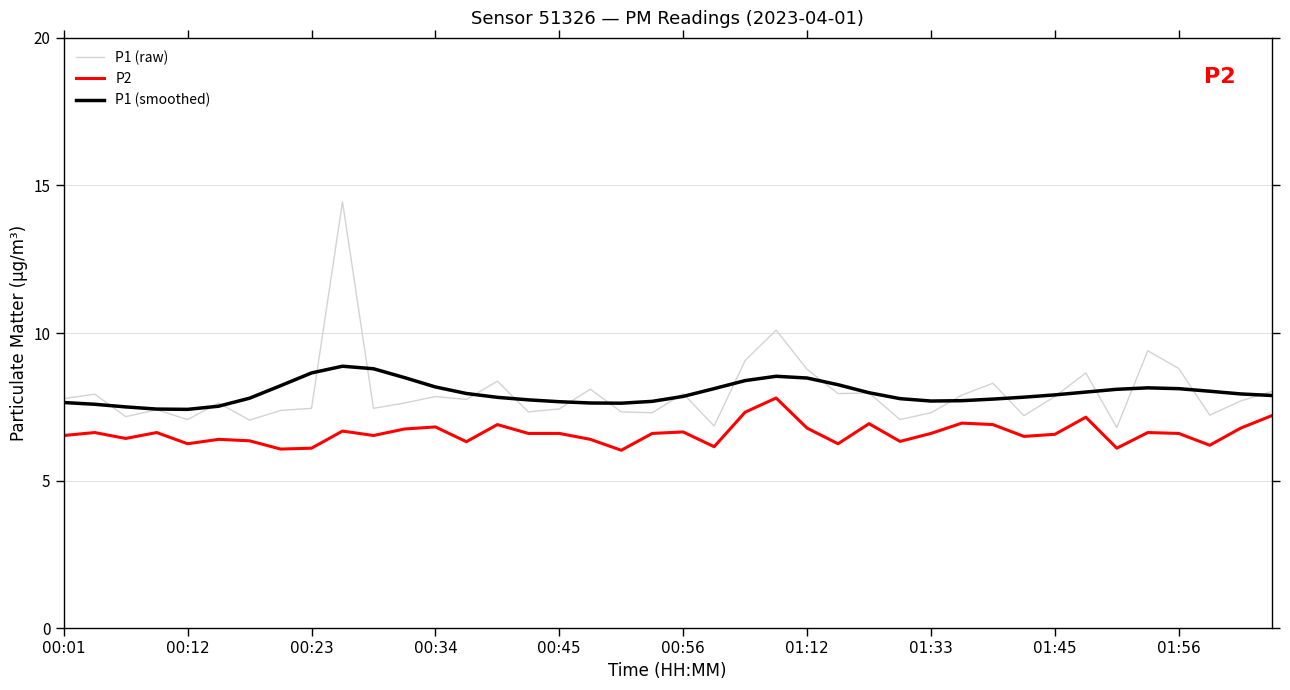

True or false: P1 (raw) and P2 cross at least once.

False